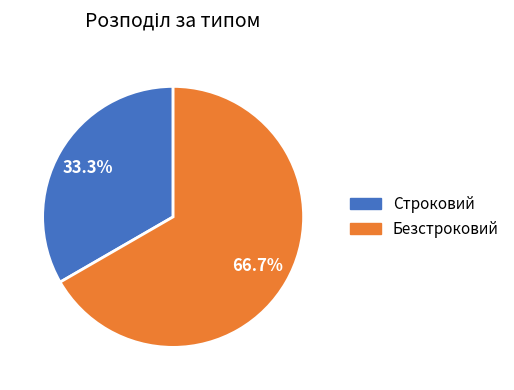

To the nearest percent, what portion does Безстроковий represent?

67%